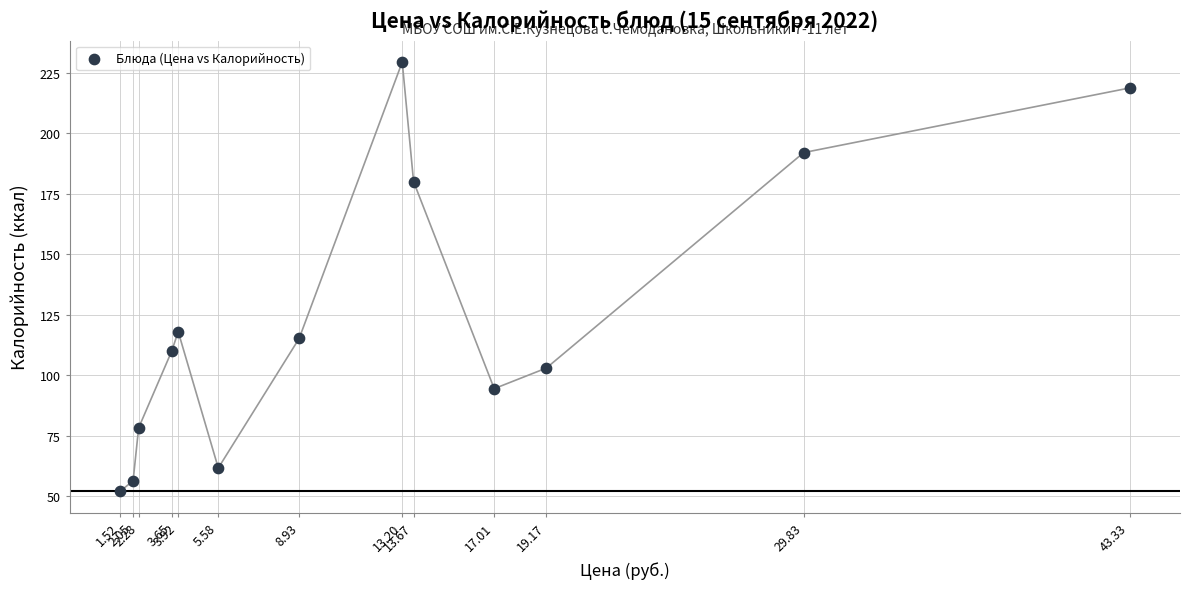

What Y value in the scatter plot is closest to 140?

118.0